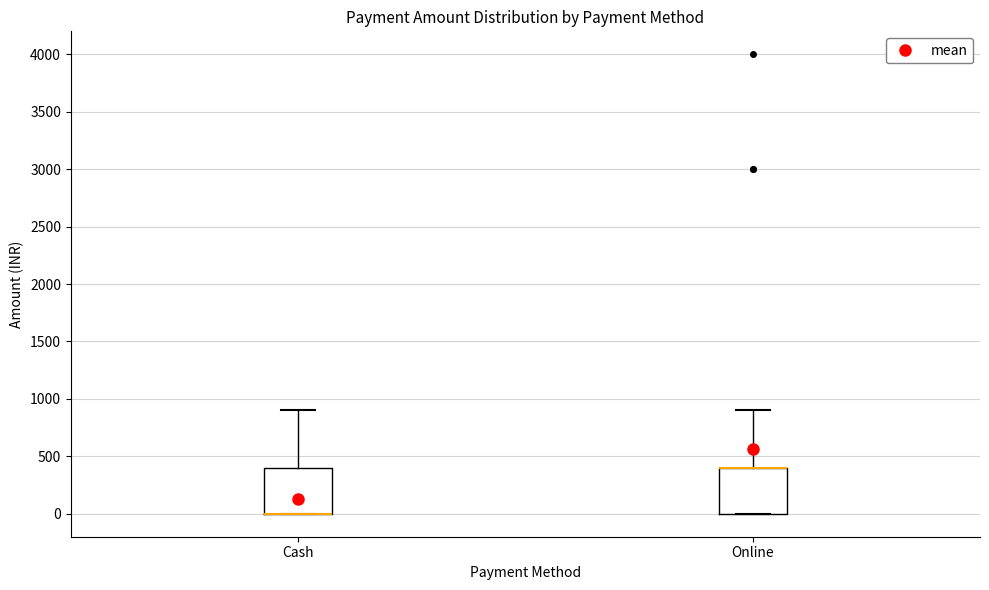

Reading left to right, transcribe this box plot: for each box, give where its median line is, the range the box spans, and where its two whiskers end, as read against the y-axis. The values are not printed on the chart, so give them approximately, as read against the axis.

Cash: median 0 (drawn on the box's lower edge), box 0 to 400, whiskers 0 to 900
Online: median 400 (drawn on the box's upper edge), box 0 to 400, whiskers 0 to 900